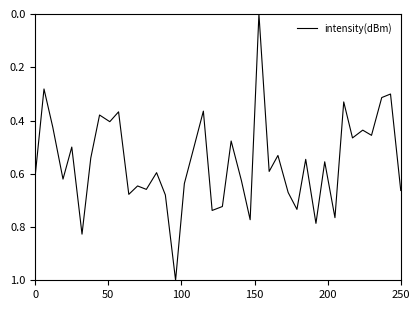

What is the greatest value displayed?

1.0